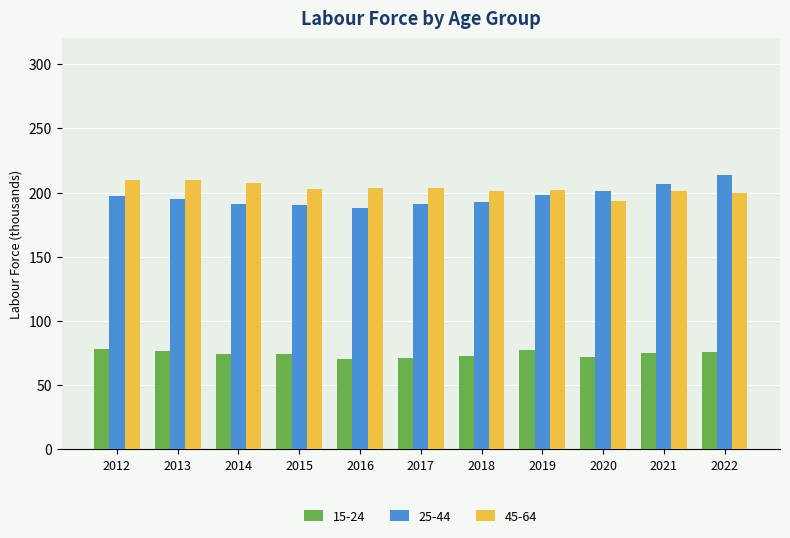

What is the sum of all 25-44 values?

2164.5